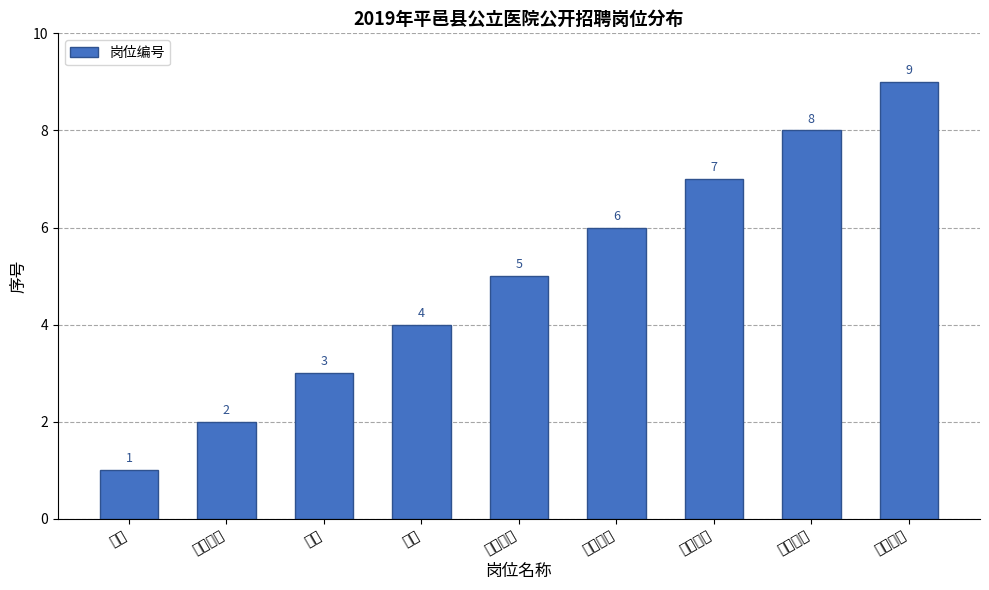

Rank the categories by value from lowest to highest.

医疗, 口腔医学, 护理, 检验, 临床麻醉, 医学影像, 影像技术, 中医医疗, 康复医学